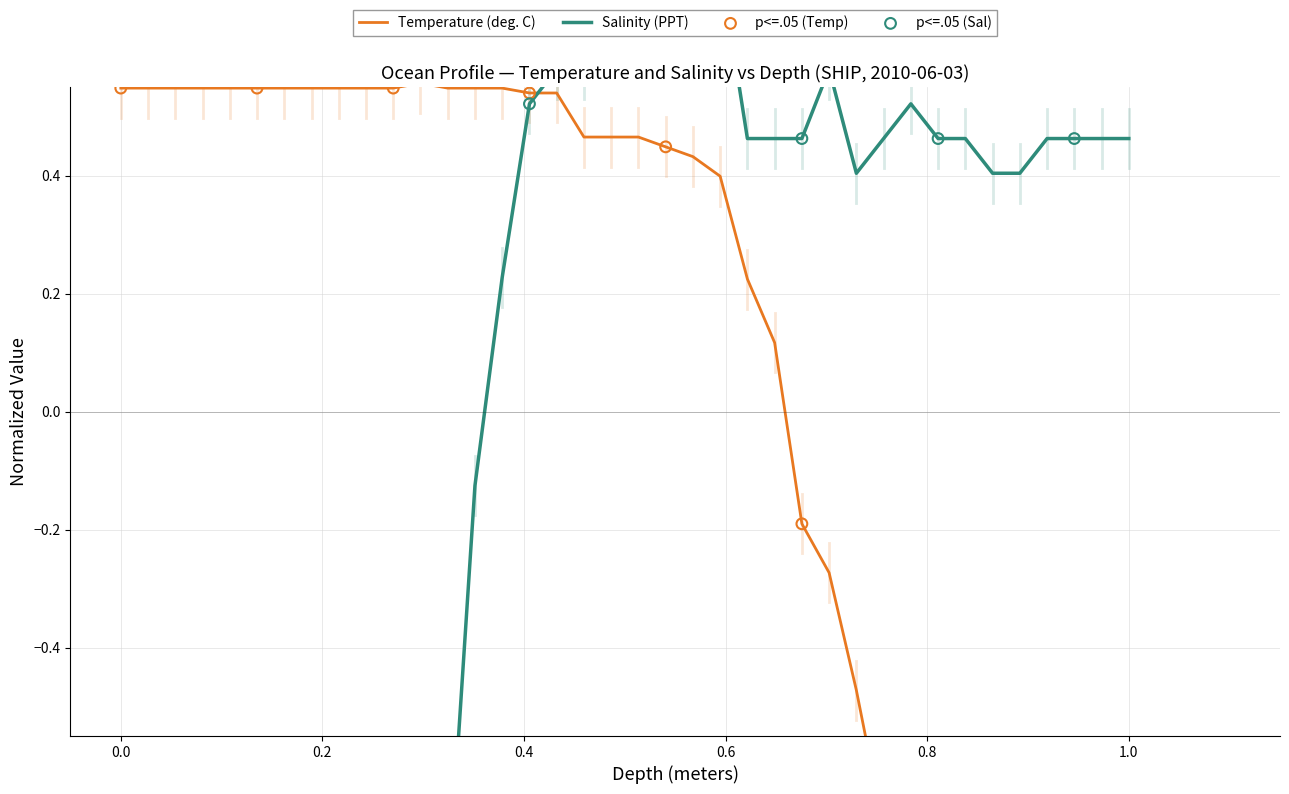

At how many categories does at least one series exceed 0?

38